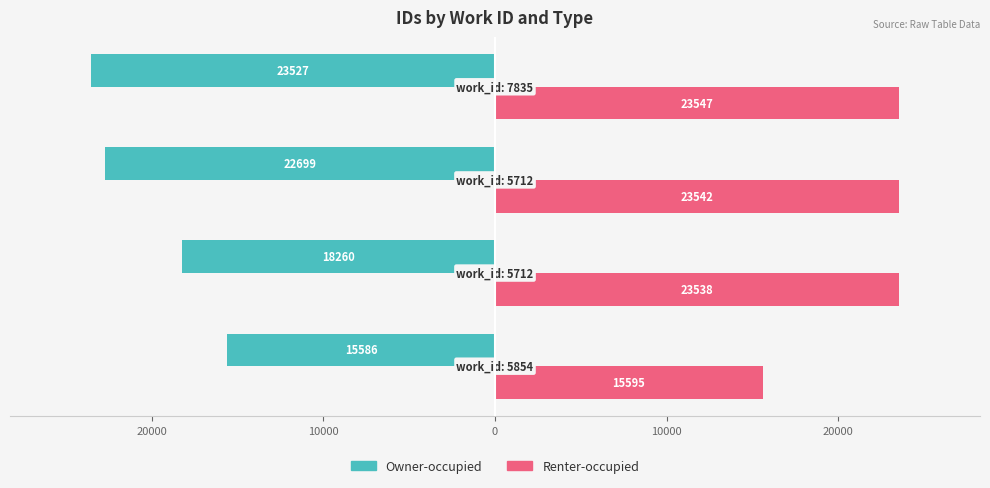

What are all the series names shown in the legend?

Owner-occupied, Renter-occupied